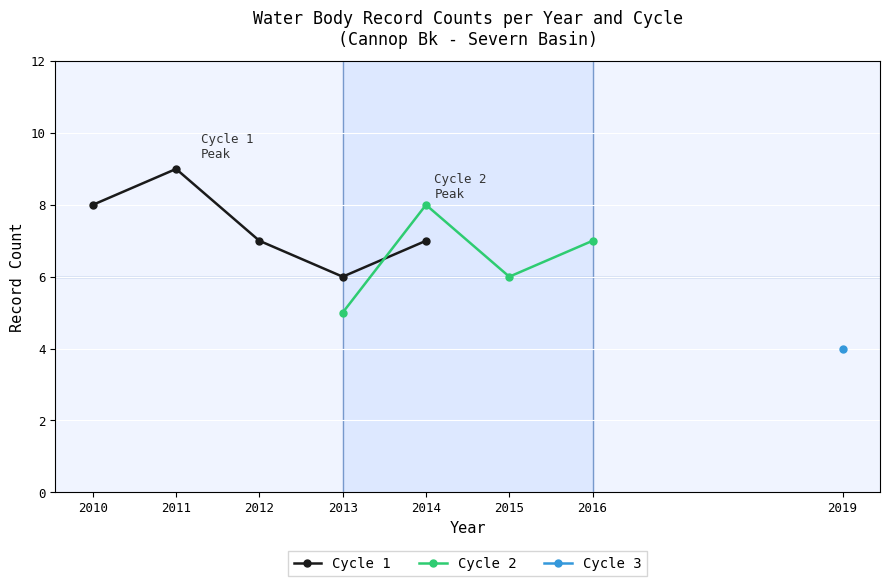

Between 2015 and 2016, which series saw the biggest shift?

Cycle 2